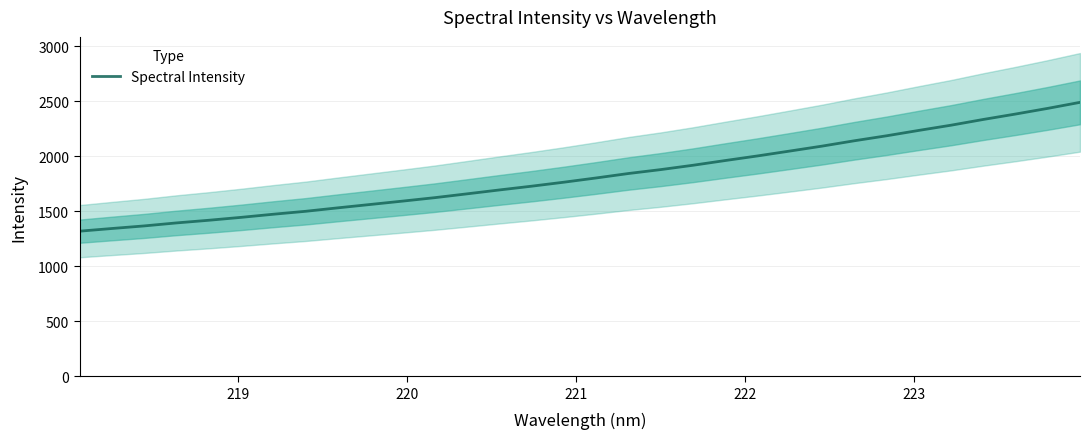

What is the lowest value of the Spectral Intensity series?

1318.2